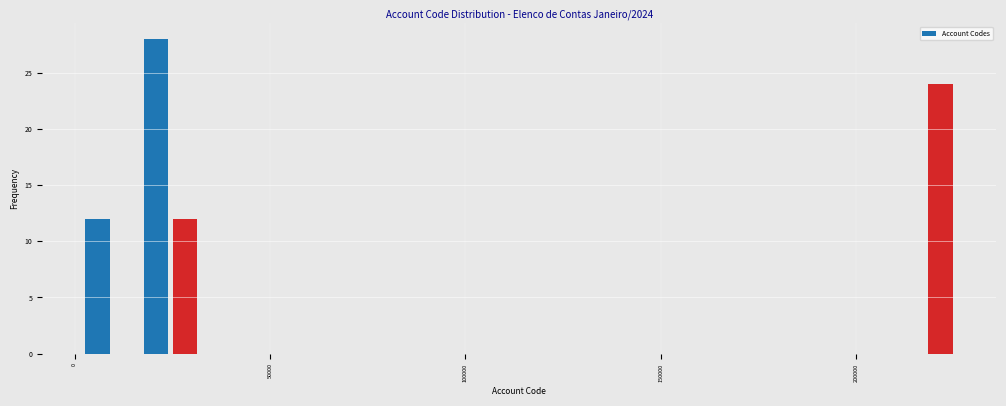

Around what value on the x-axis is the tallest bar? Give the approximate position of its centre, as read against the axis.

20000